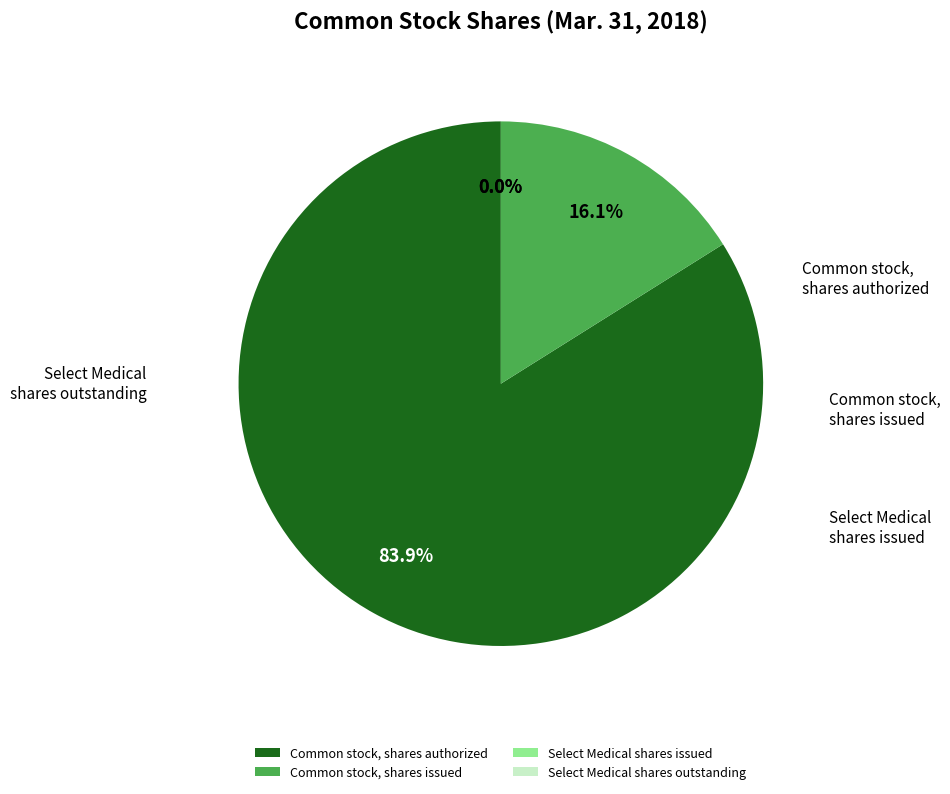

To the nearest percent, what is the average slice percentage?

25%